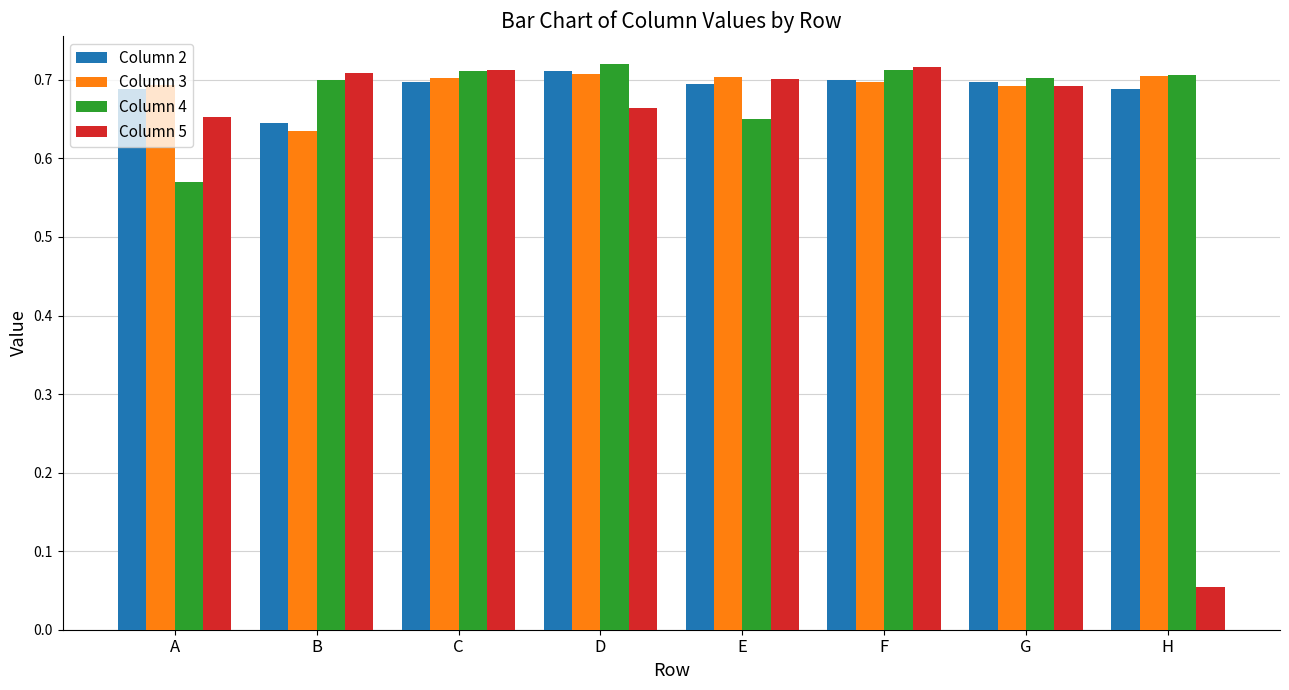

Count the number of data series in this chart.

4